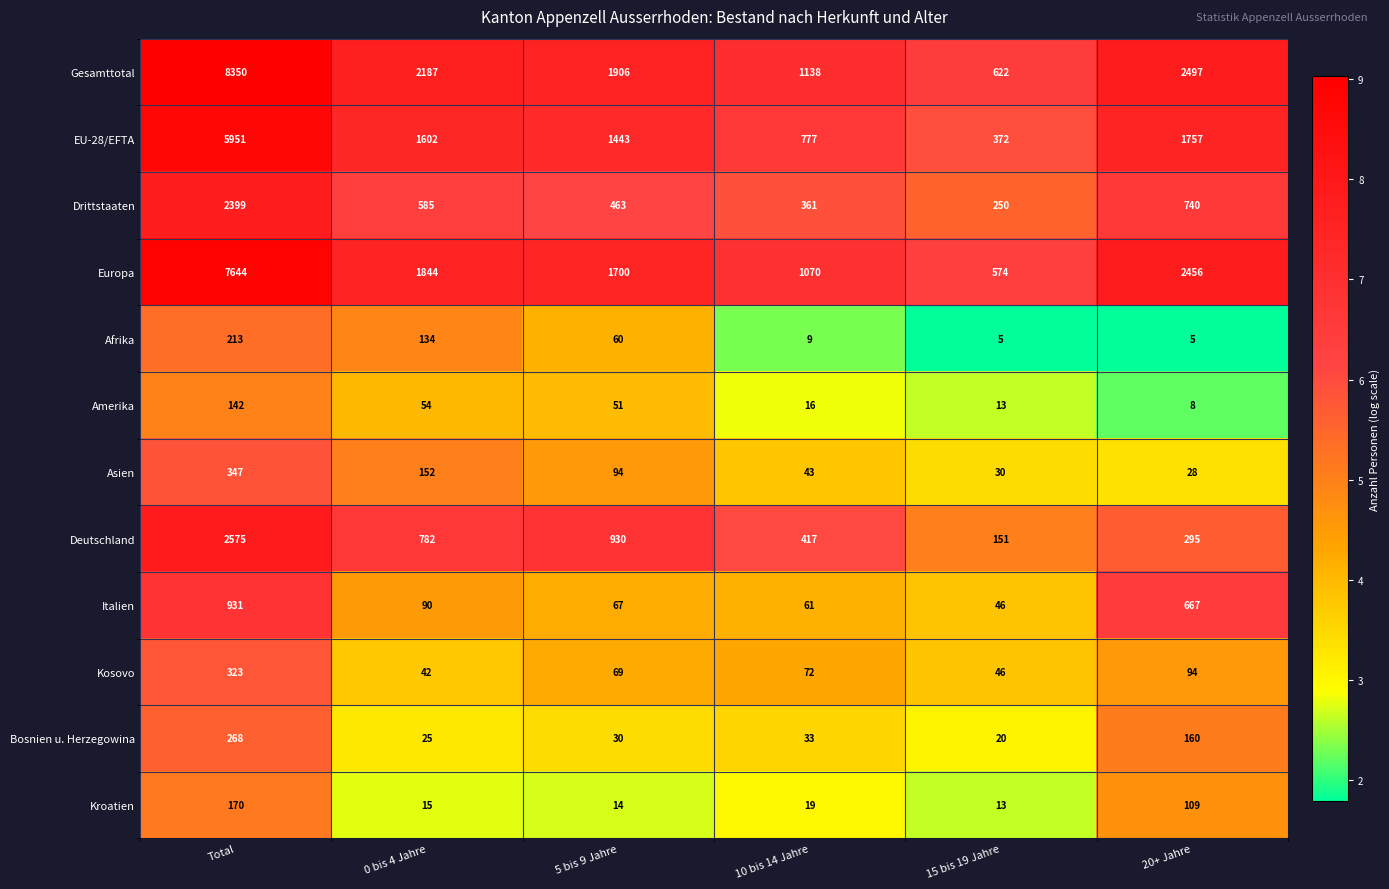

What is the minimum value for Kroatien?

13